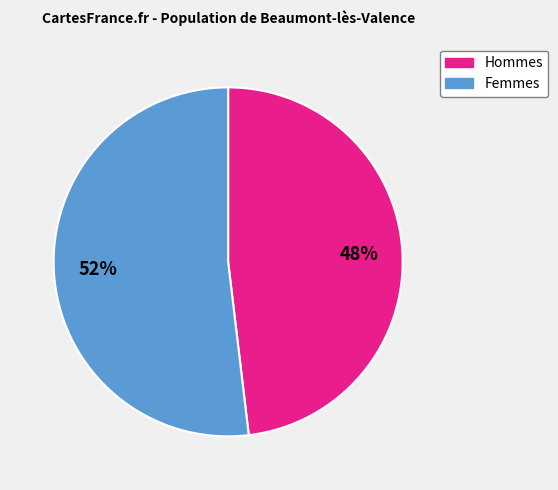

Is there a majority slice in this chart?

Yes